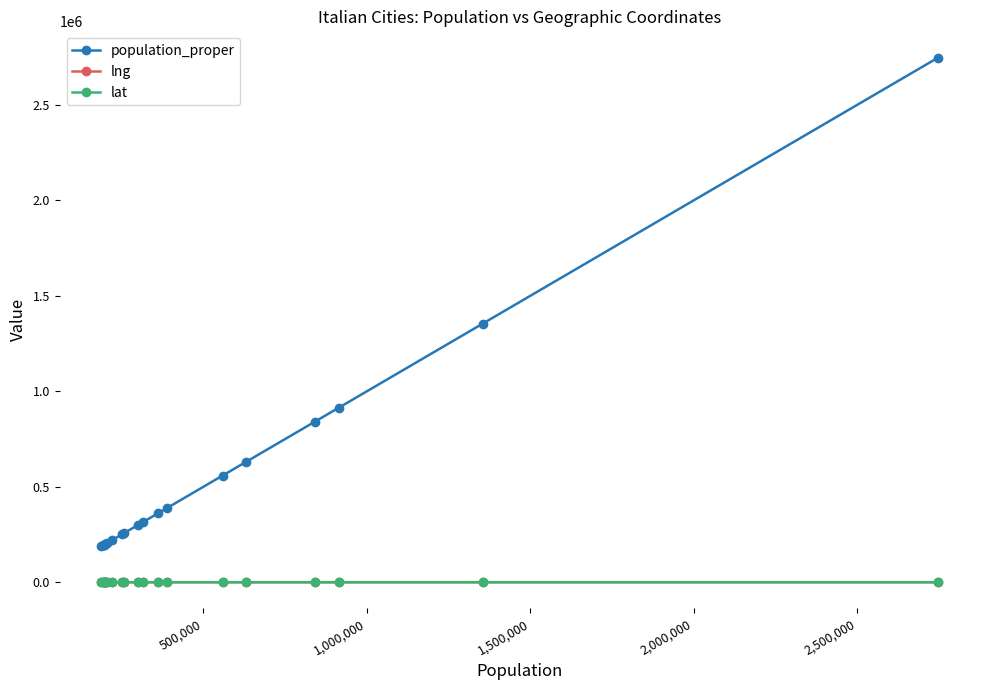

Which series has the largest range (max minus min)?

population_proper